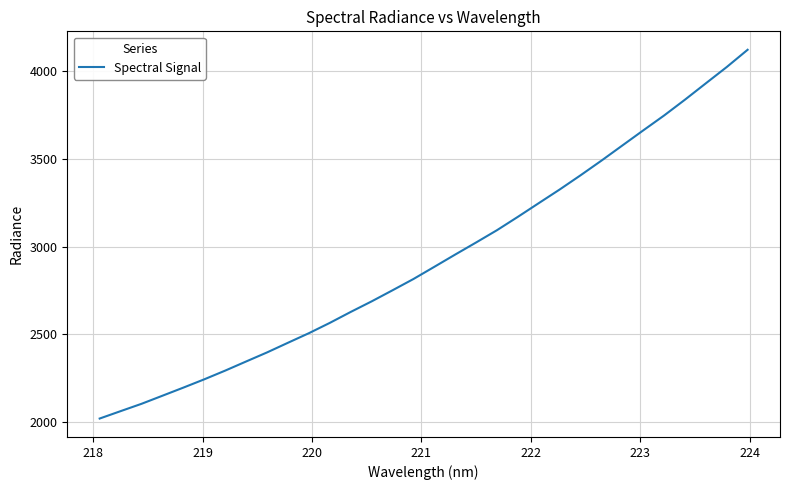

What is the difference between the maximum and minimum values?

2099.1